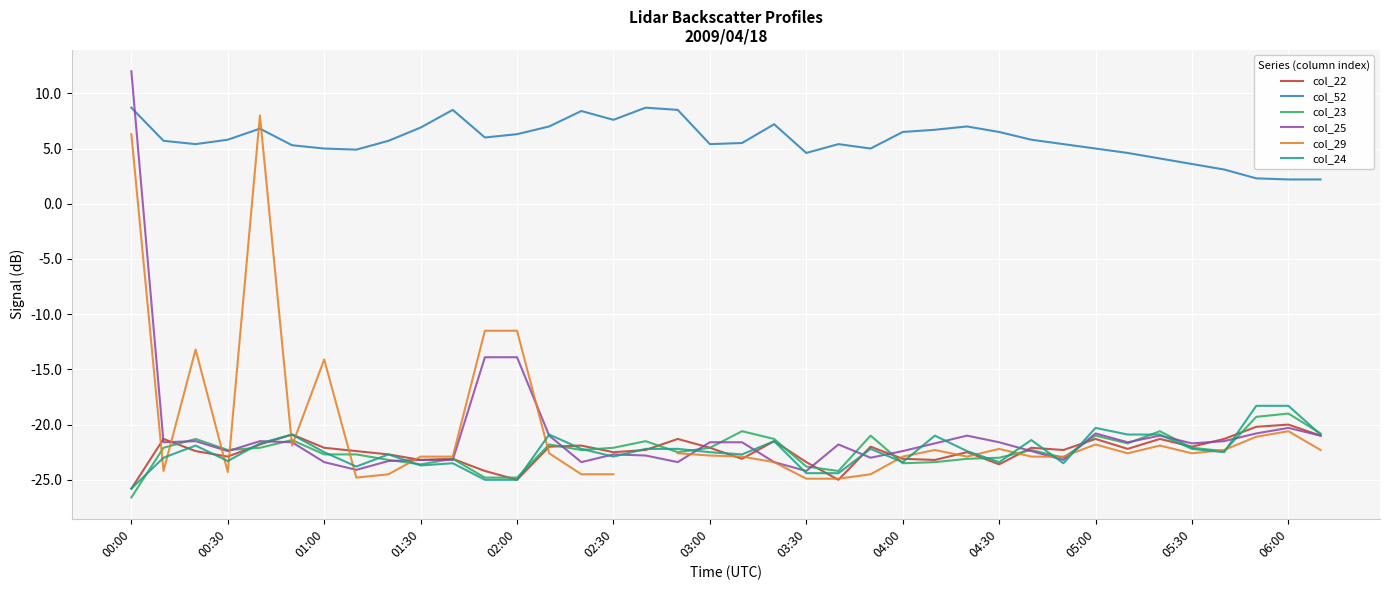

True or false: col_25 has a value of -21.6 at 04:30.

True